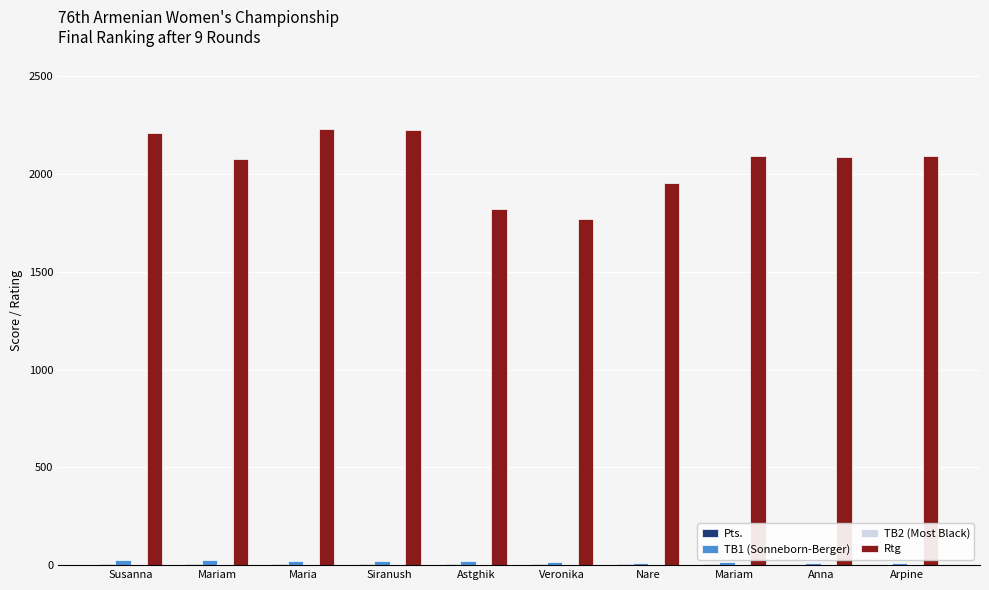

Are the bars horizontal?

No